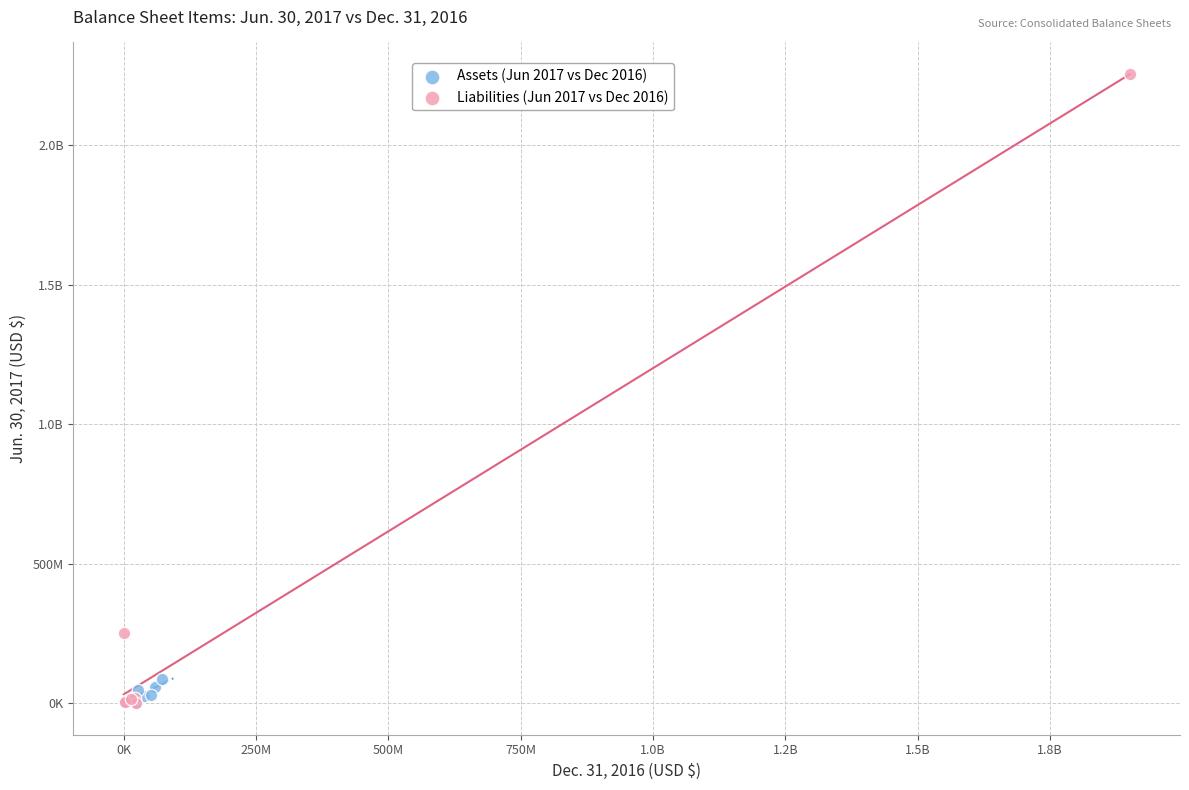

What are all the series names shown in the legend?

Assets (Jun 2017 vs Dec 2016), Liabilities (Jun 2017 vs Dec 2016)